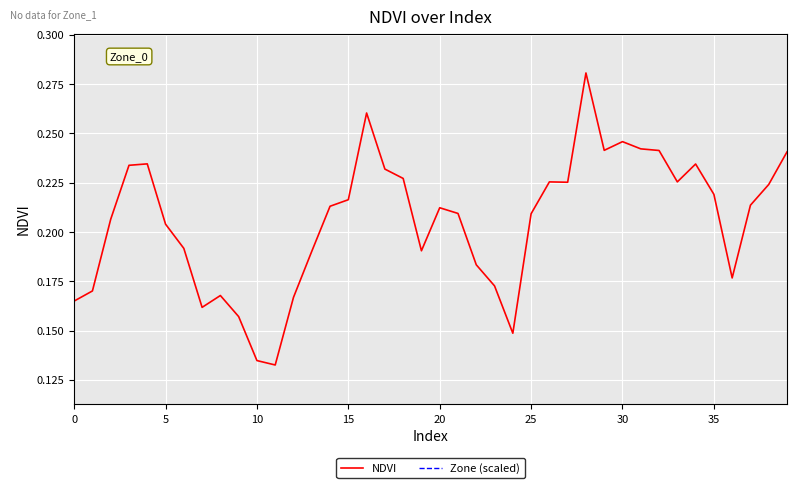

What is the minimum value for NDVI?

0.1